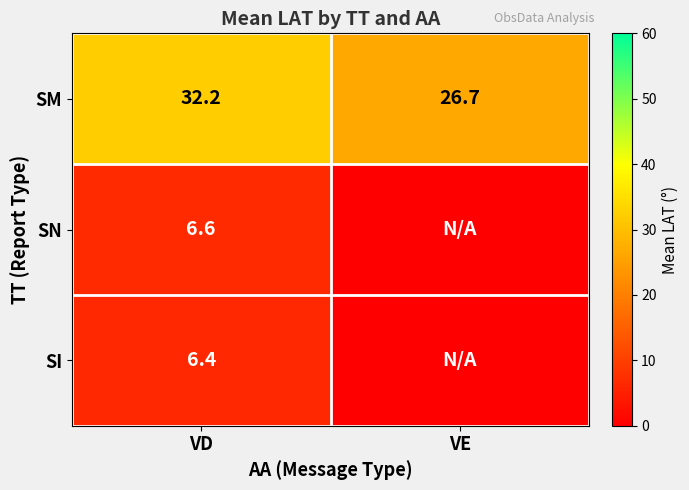

What is the total value across all series at VE?

26.7